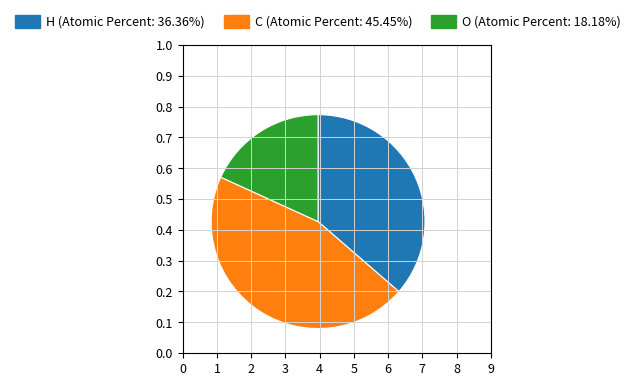

Is the sum of C and O greater than half?

Yes